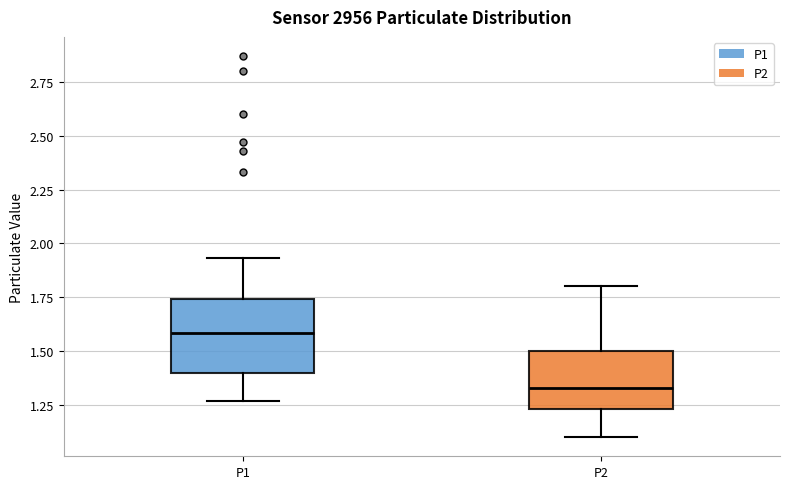

Reading left to right, read every box against the y-axis: the position of its median line, the range the box covers, and the ends of its whiskers. The values are not printed on the chart, so give them approximately, as read against the axis.

P1: median 1.60, box 1.40 to 1.75, whiskers 1.25 to 1.95
P2: median 1.35, box 1.25 to 1.50, whiskers 1.10 to 1.80